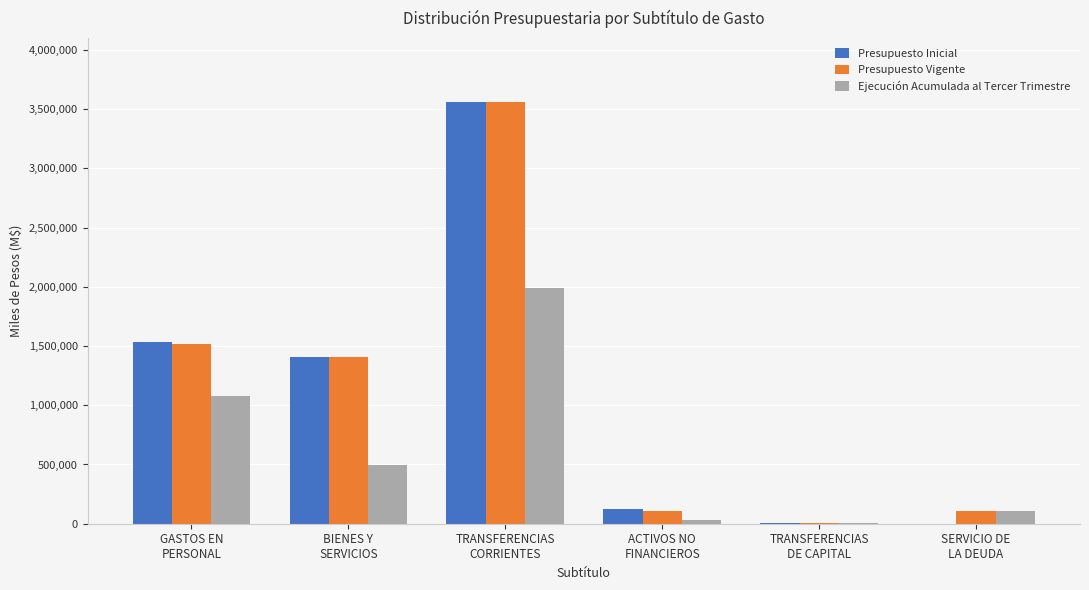

Count the number of data series in this chart.

3